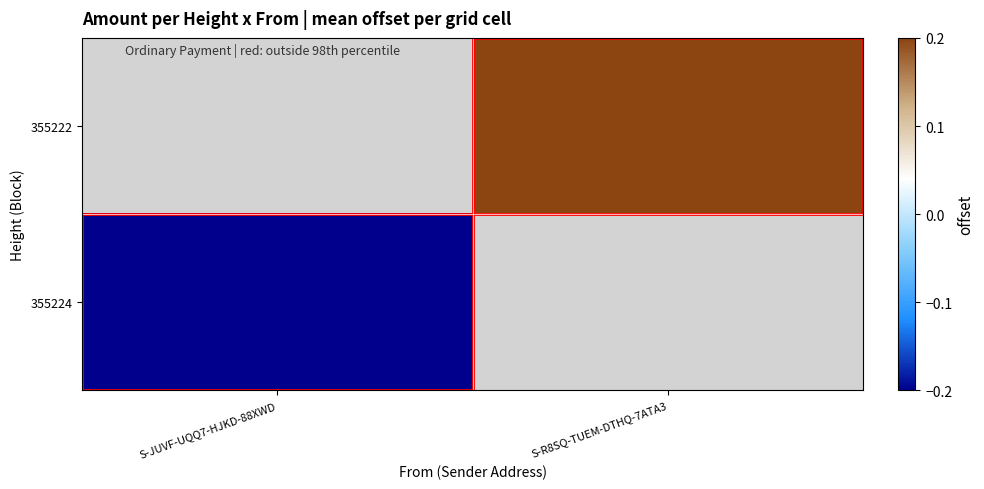

What is the lowest value of the 355224 series?

-0.2